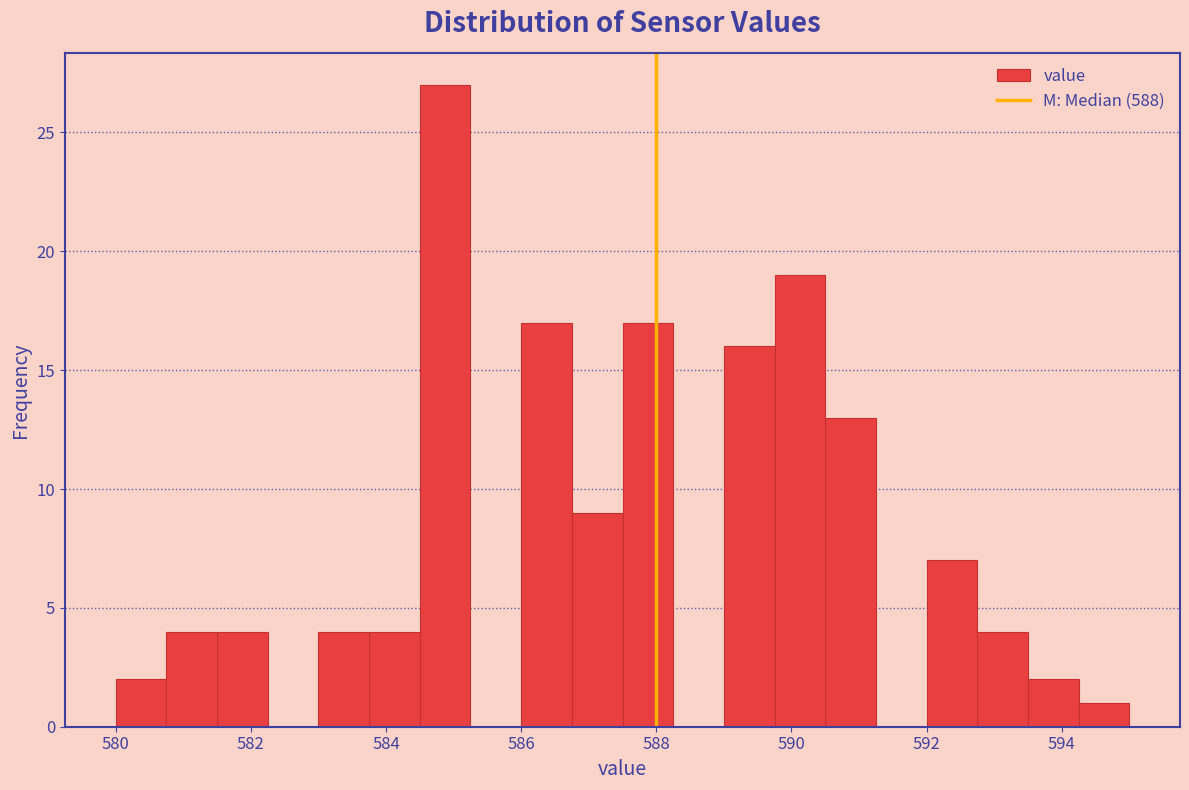

Around what value on the x-axis is the tallest bar? Give the approximate position of its centre, as read against the axis.

584.8